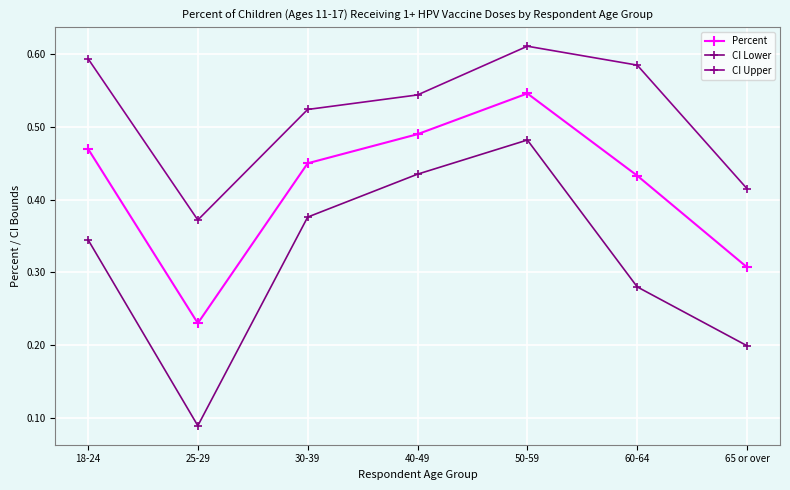

What is the value of the CI Upper point at the 7th from the left?

0.4